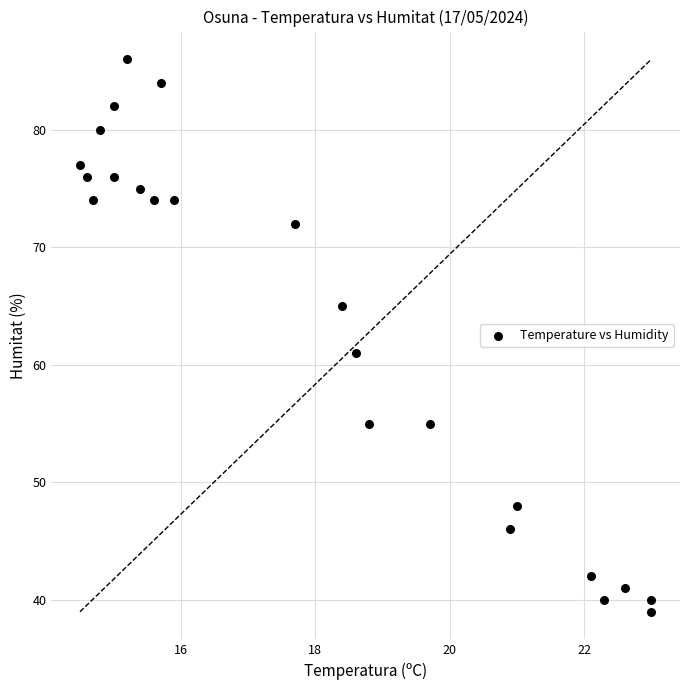

What Y value in the scatter plot is closest to 62?

61